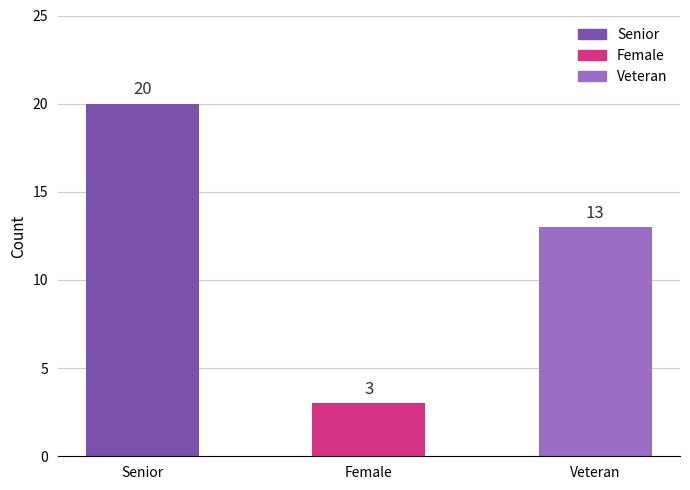

At which label does the data first exceed 13?

Senior